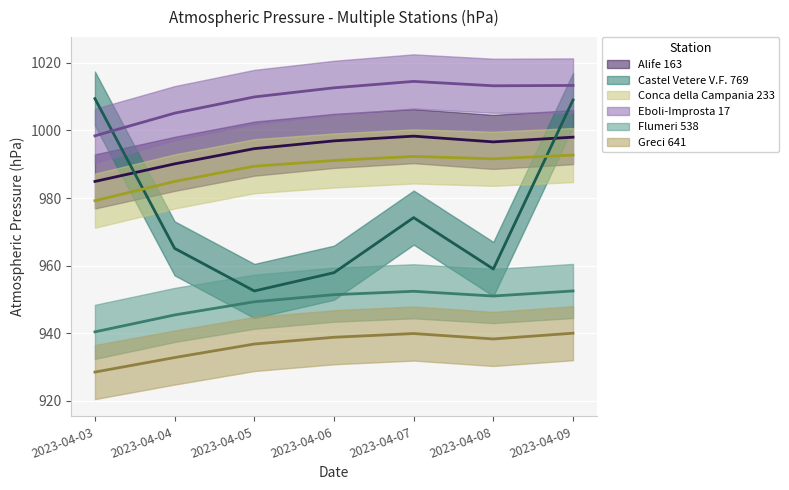

Reading left to right, extract all data points from this chart.

Alife 163: 984.9	990.1	994.6	996.9	998.3	996.6	998.0
Castel Vetere V.F. 769: 1009.4	965.1	952.5	957.9	974.2	959.0	1009.0
Conca della Campania 233: 979.2	984.9	989.4	991.1	992.3	991.6	992.7
Eboli-Improsta 17: 998.4	1005.1	1009.9	1012.6	1014.5	1013.2	1013.3
Flumeri 538: 940.4	945.4	949.3	951.4	952.4	951.0	952.5
Greci 641: 928.5	932.8	936.8	938.8	939.9	938.3	940.0